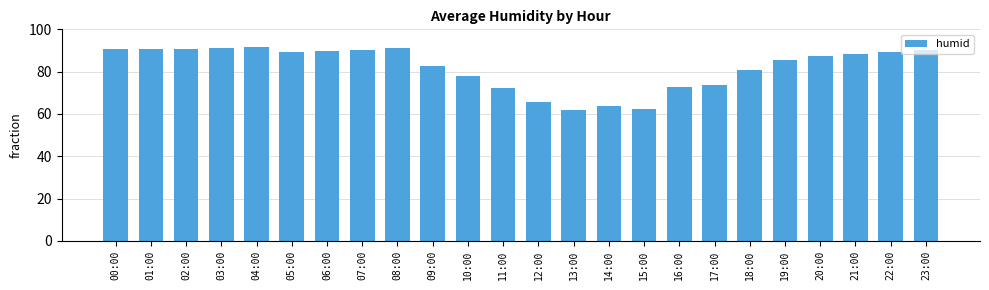

What is the ratio of the value at 05:00 to the value at 23:00?

1.0